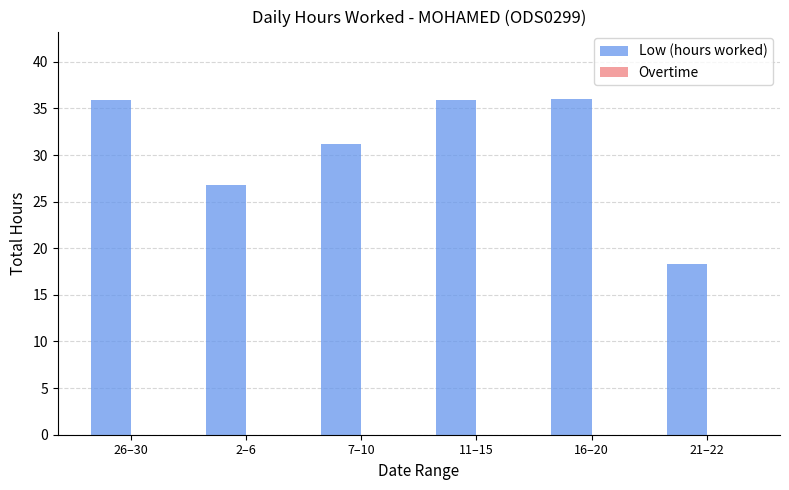

What is the ratio of the value at 21–22 to the value at 7–10?

0.6